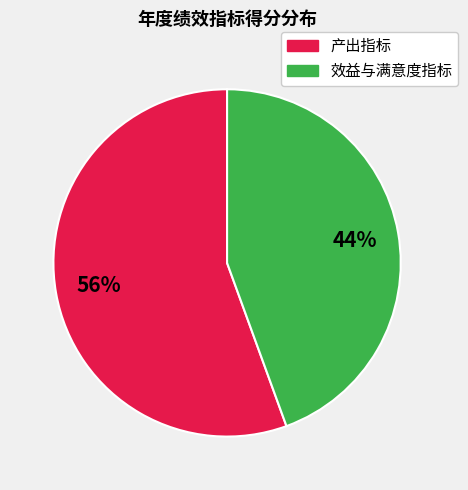

Does any single category account for the majority?

Yes